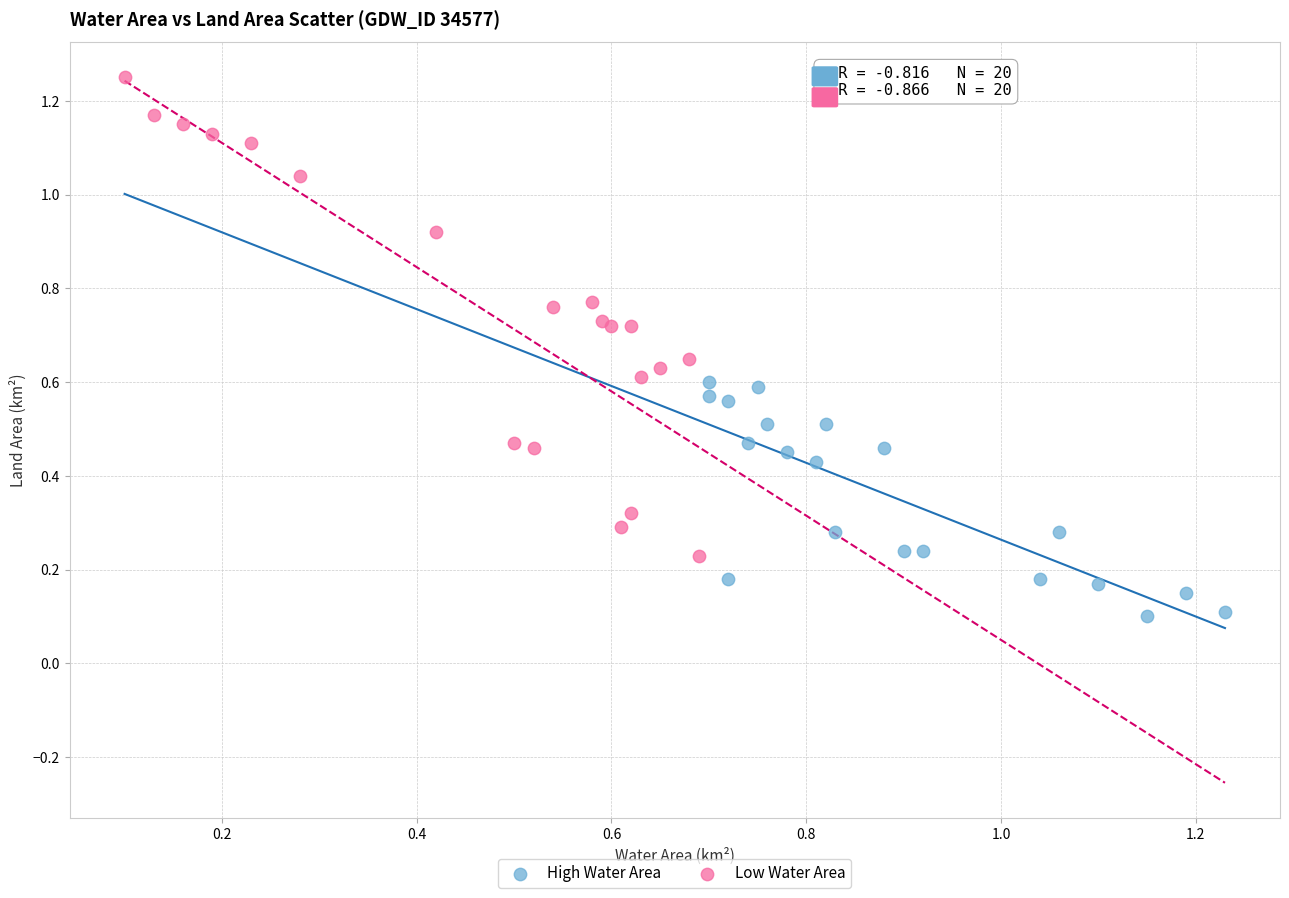

Which series contains the lowest Y value?

High Water Area